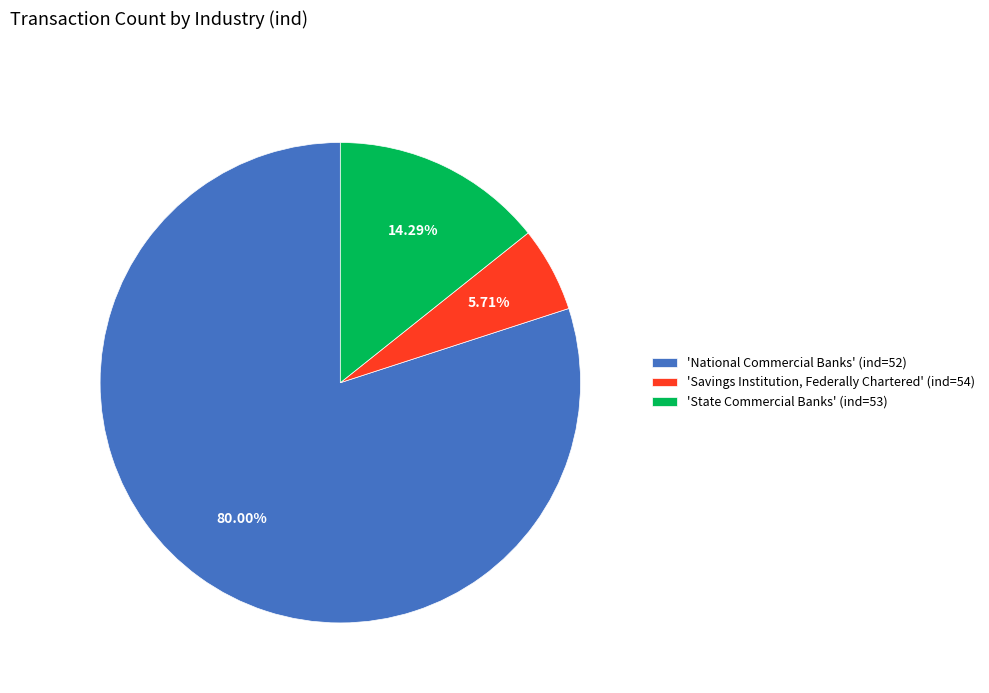

Does any single category account for the majority?

Yes